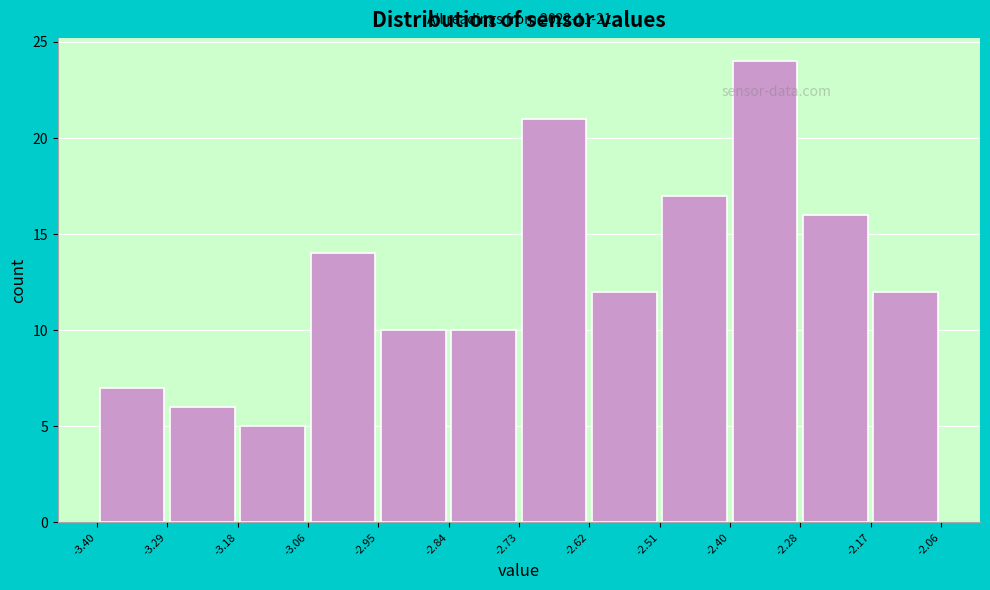

Which range on the x-axis has the tallest bar?

-2.40 to -2.28